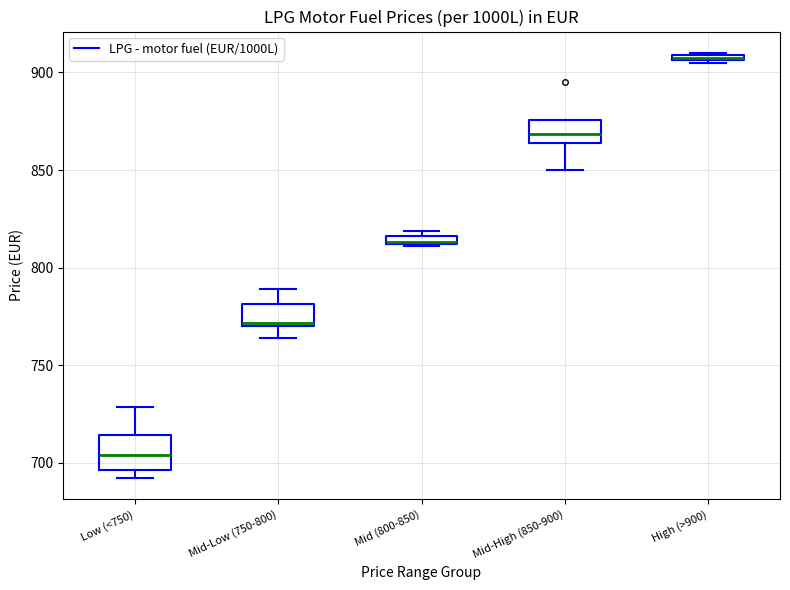

Which box has the highest median line?

High (>900)